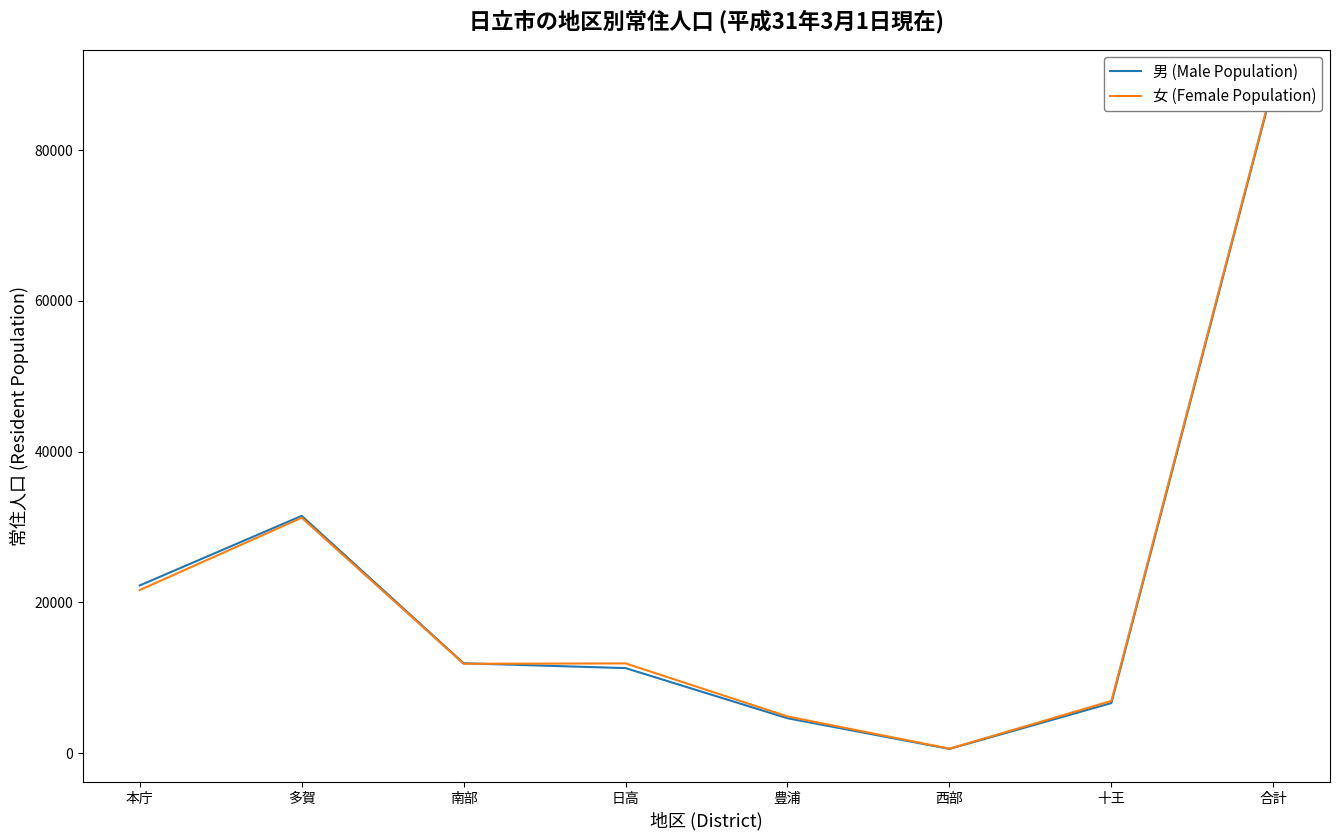

In 女 (Female Population), how many points are lower than both neighbors (excluding endpoints)?

2